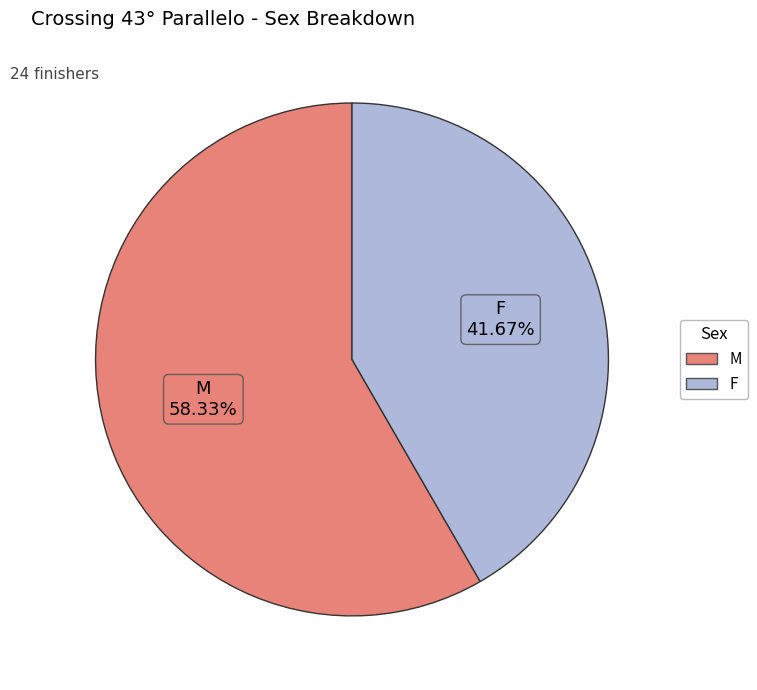

Is it true that M is 47% of the pie?

False